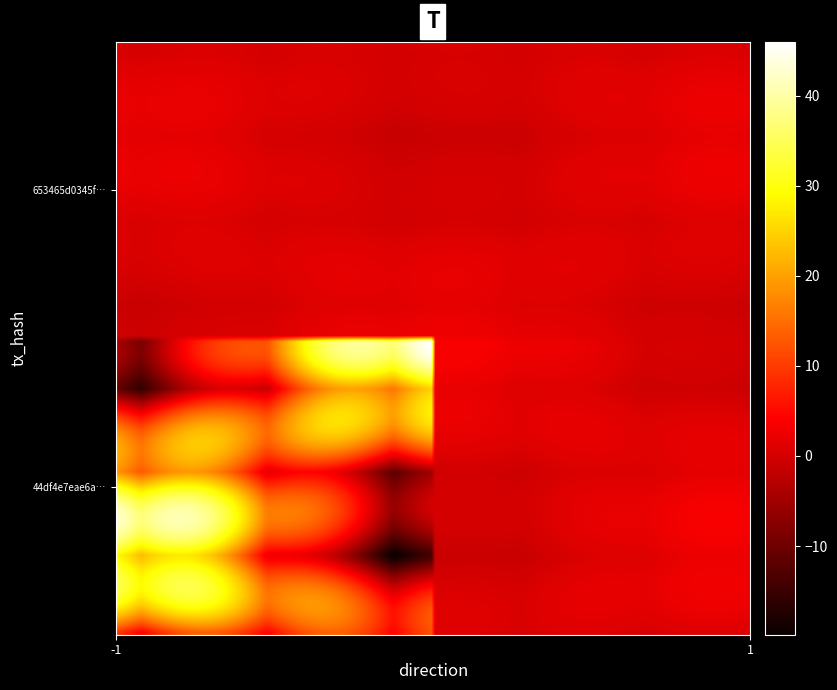

At which category is the sum across all series the highest?

-1